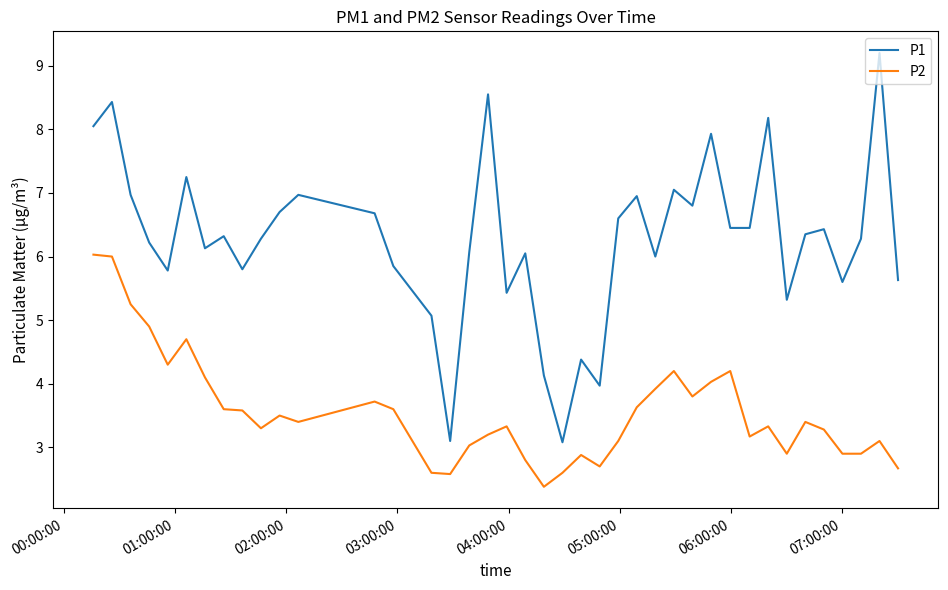

What are all the series names shown in the legend?

P1, P2